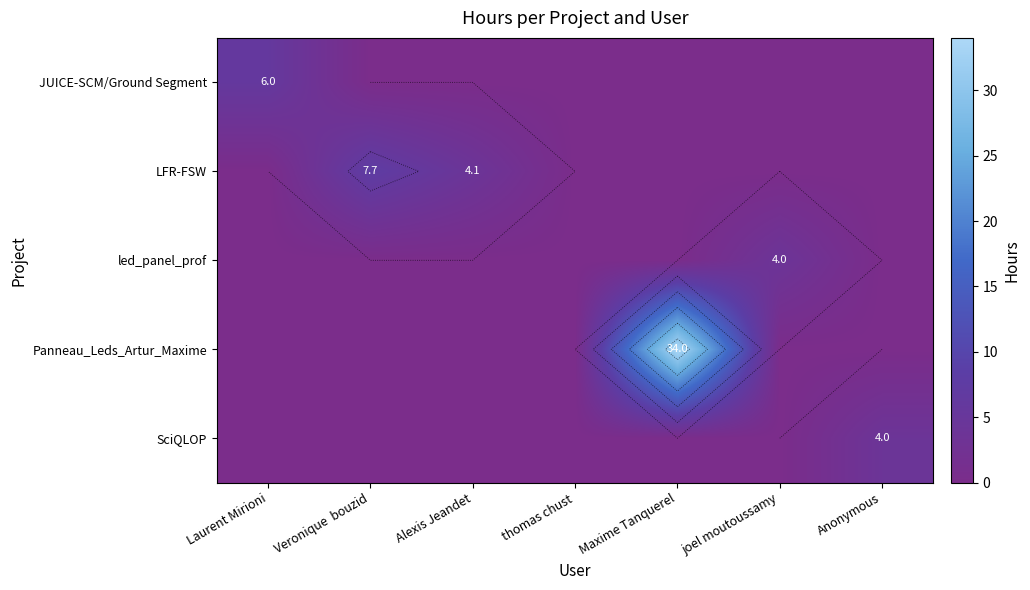

At which category does the chart reach its peak across all series?

Maxime Tanquerel